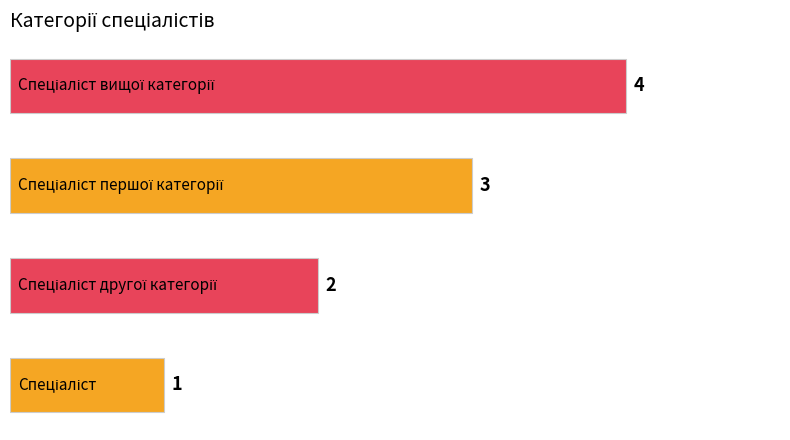

What is the greatest value displayed?

4